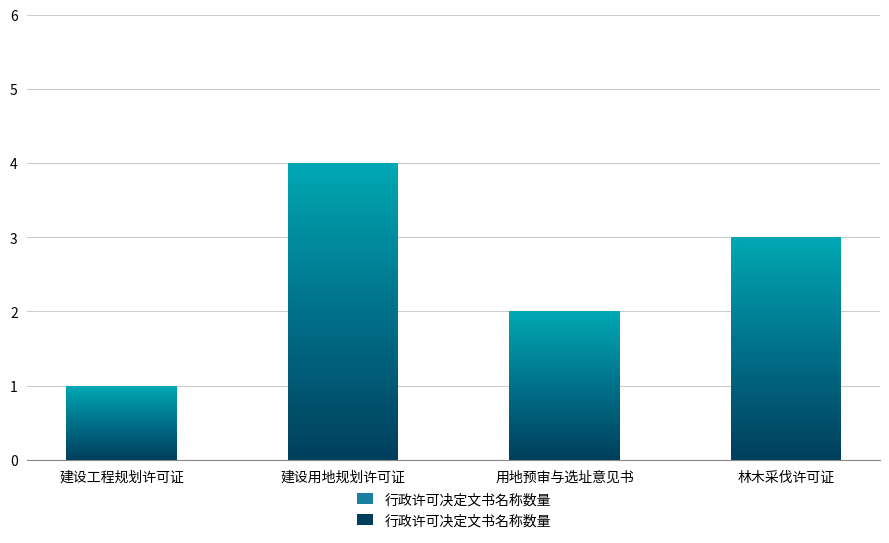

Reading right to left, transcribe all the data shown in this chart.

3	2	4	1